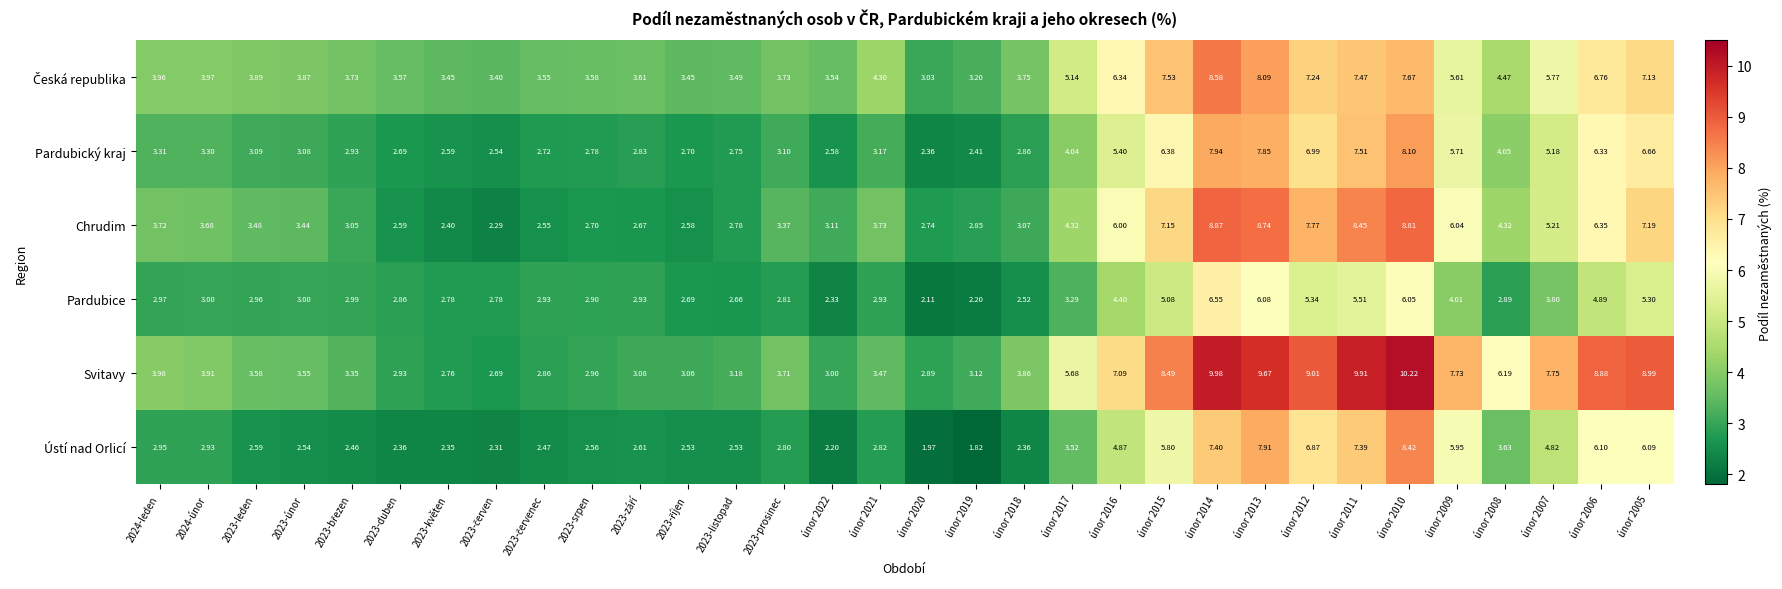

Is the value of Chrudim at únor 2005 greater than the value of Ústí nad Orlicí at 2023-únor?

Yes